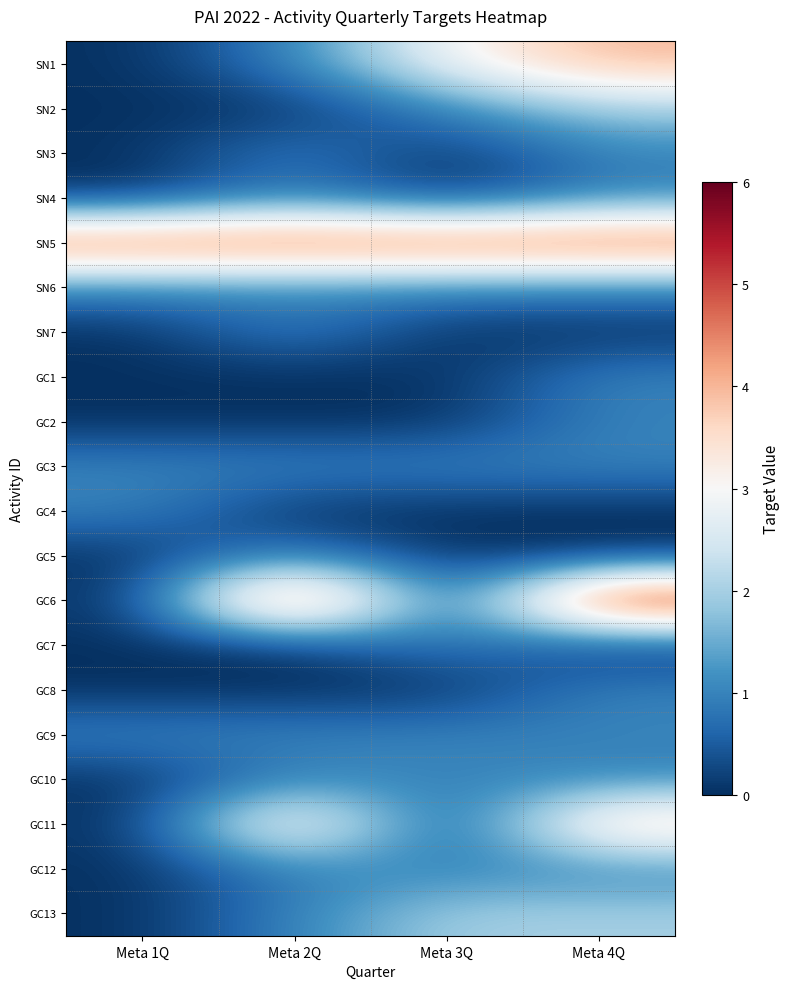

Which category has the lowest value across all series?

Meta 1Q